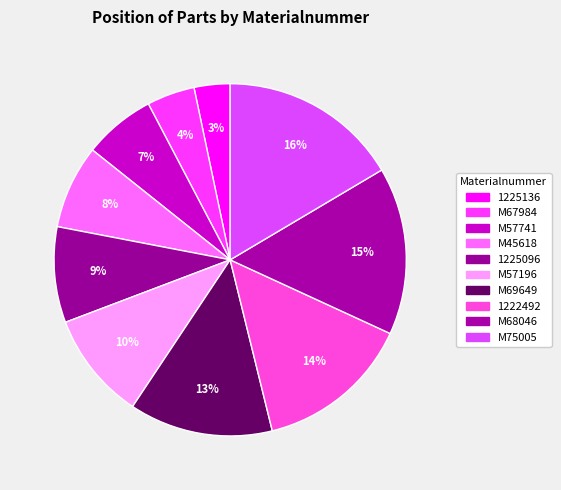

To the nearest percent, what is the combined percentage of M45618 and M57196?

18%